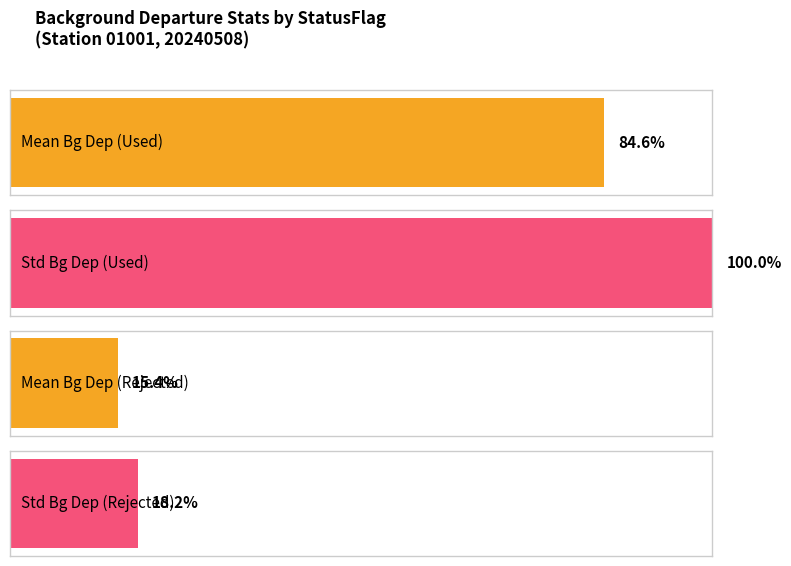

Which series has the largest range (max minus min)?

Std_Bg_dep